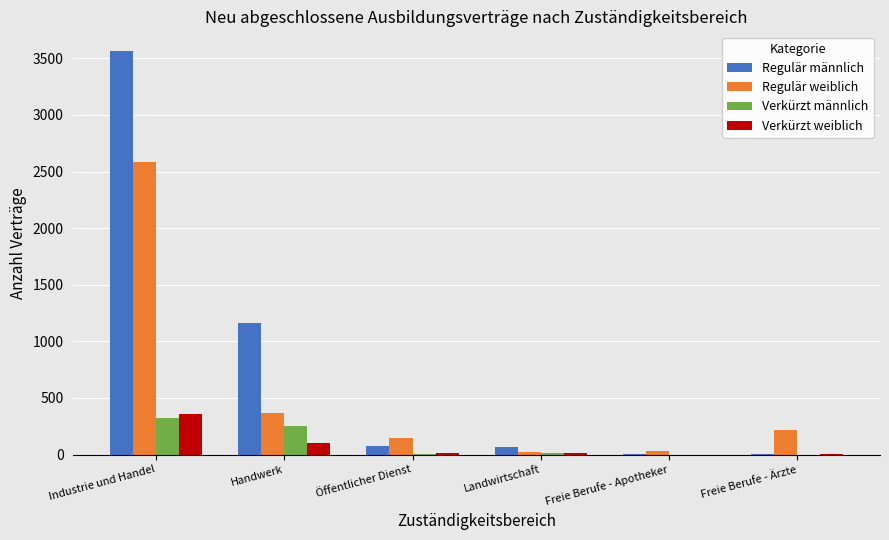

Which category has the highest value across all series?

Industrie und Handel